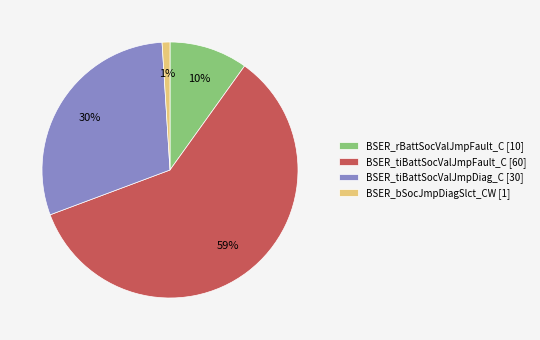

Count the number of slices in the pie.

4